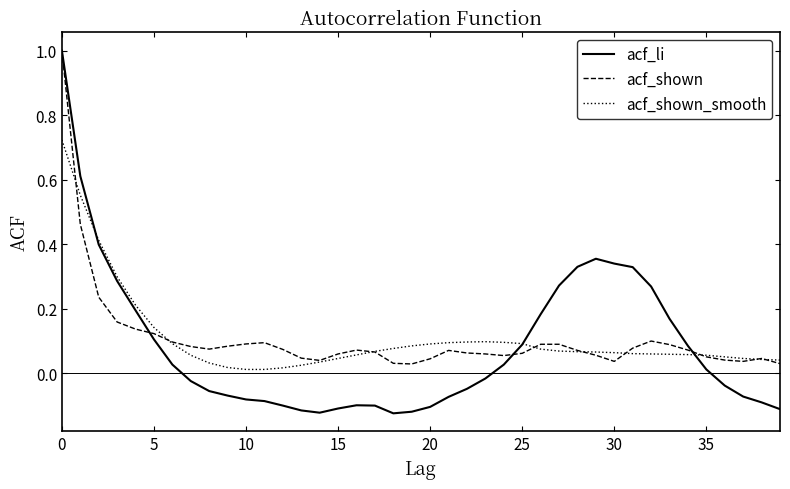

Which series has the largest range (max minus min)?

acf_li